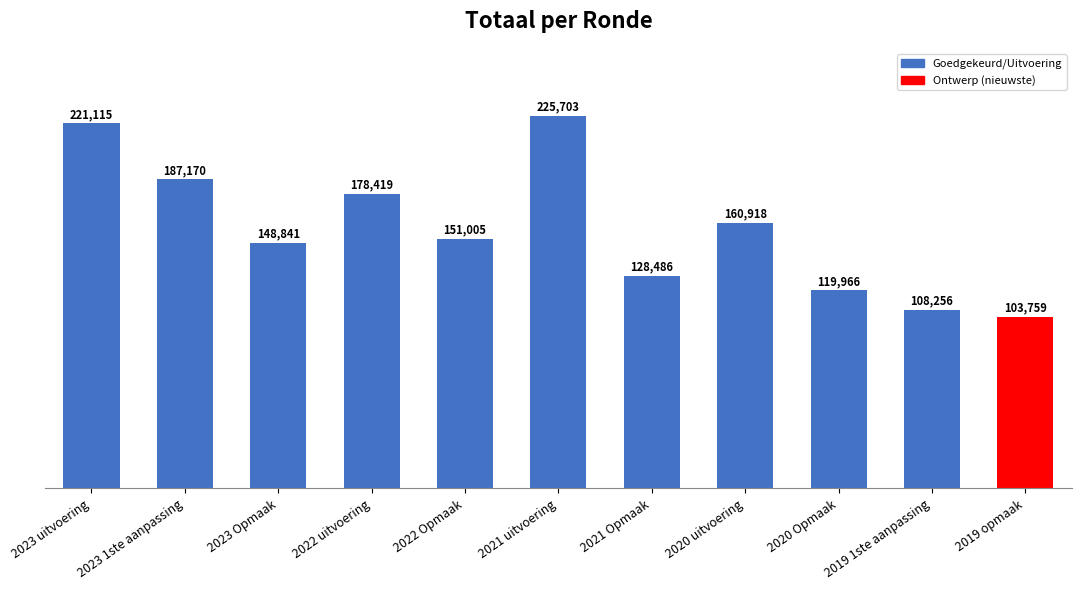

Are the bars grouped side by side (vs. stacked)?

No